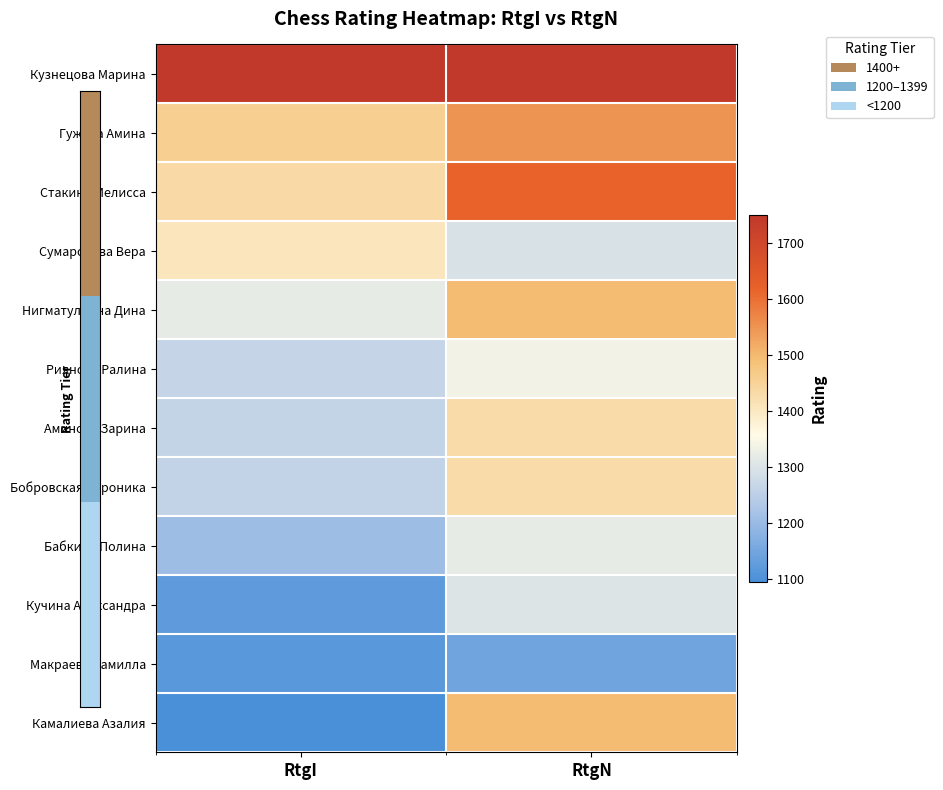

Reading left to right, extract all data points from this chart.

Кузнецова Марина: RtgI=1751	RtgN=1746
Гужова Амина: RtgI=1457	RtgN=1549
Стакина Мелисса: RtgI=1434	RtgN=1618
Сумарокова Вера: RtgI=1406	RtgN=1296
Нигматуллина Дина: RtgI=1318	RtgN=1496
Риянова Ралина: RtgI=1265	RtgN=1336
Аминова Зарина: RtgI=1261	RtgN=1429
Бобровская Вероника: RtgI=1259	RtgN=1429
Бабкина Полина: RtgI=1205	RtgN=1319
Кучина Александра: RtgI=1123	RtgN=1300
Макраева Камилла: RtgI=1115	RtgN=1143
Камалиева Азалия: RtgI=1094	RtgN=1495